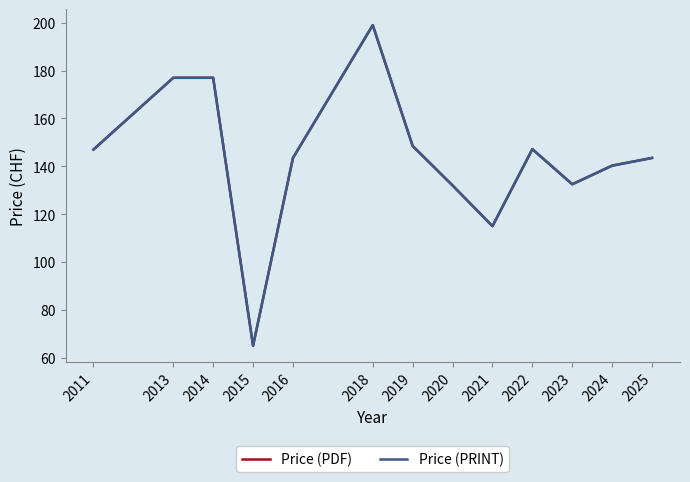

Which label corresponds to the largest value in the chart?

2018